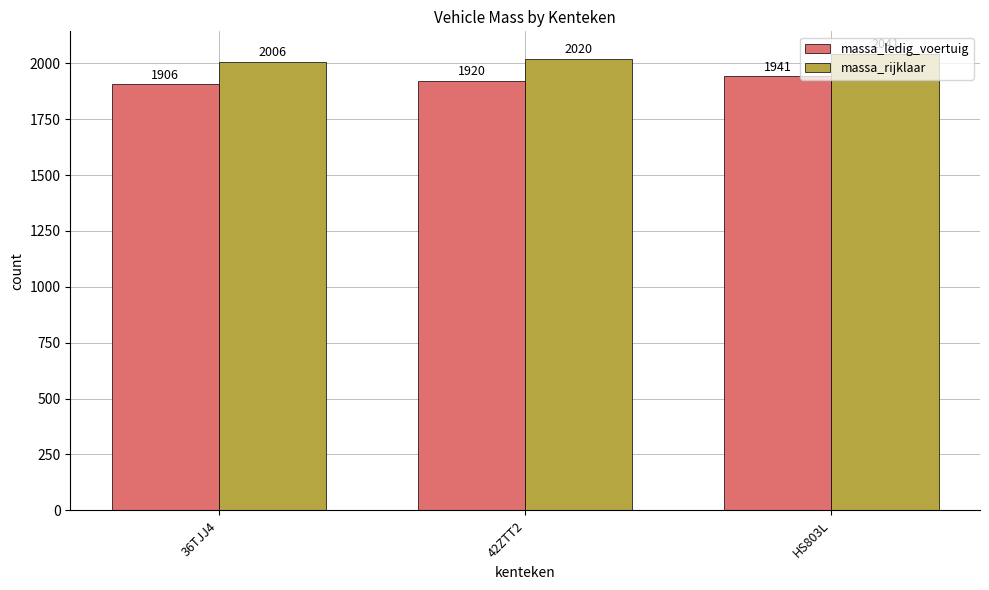

What is the difference between the highest and lowest values at 42ZTT2?

100